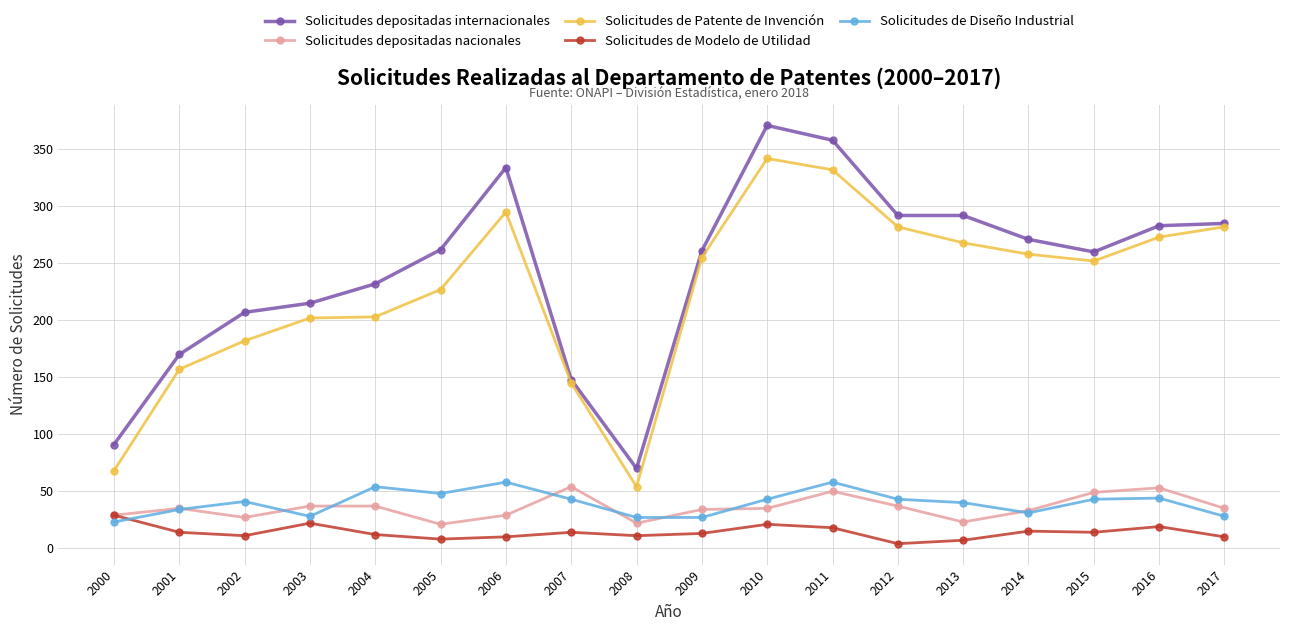

How many series are shown in this chart?

5